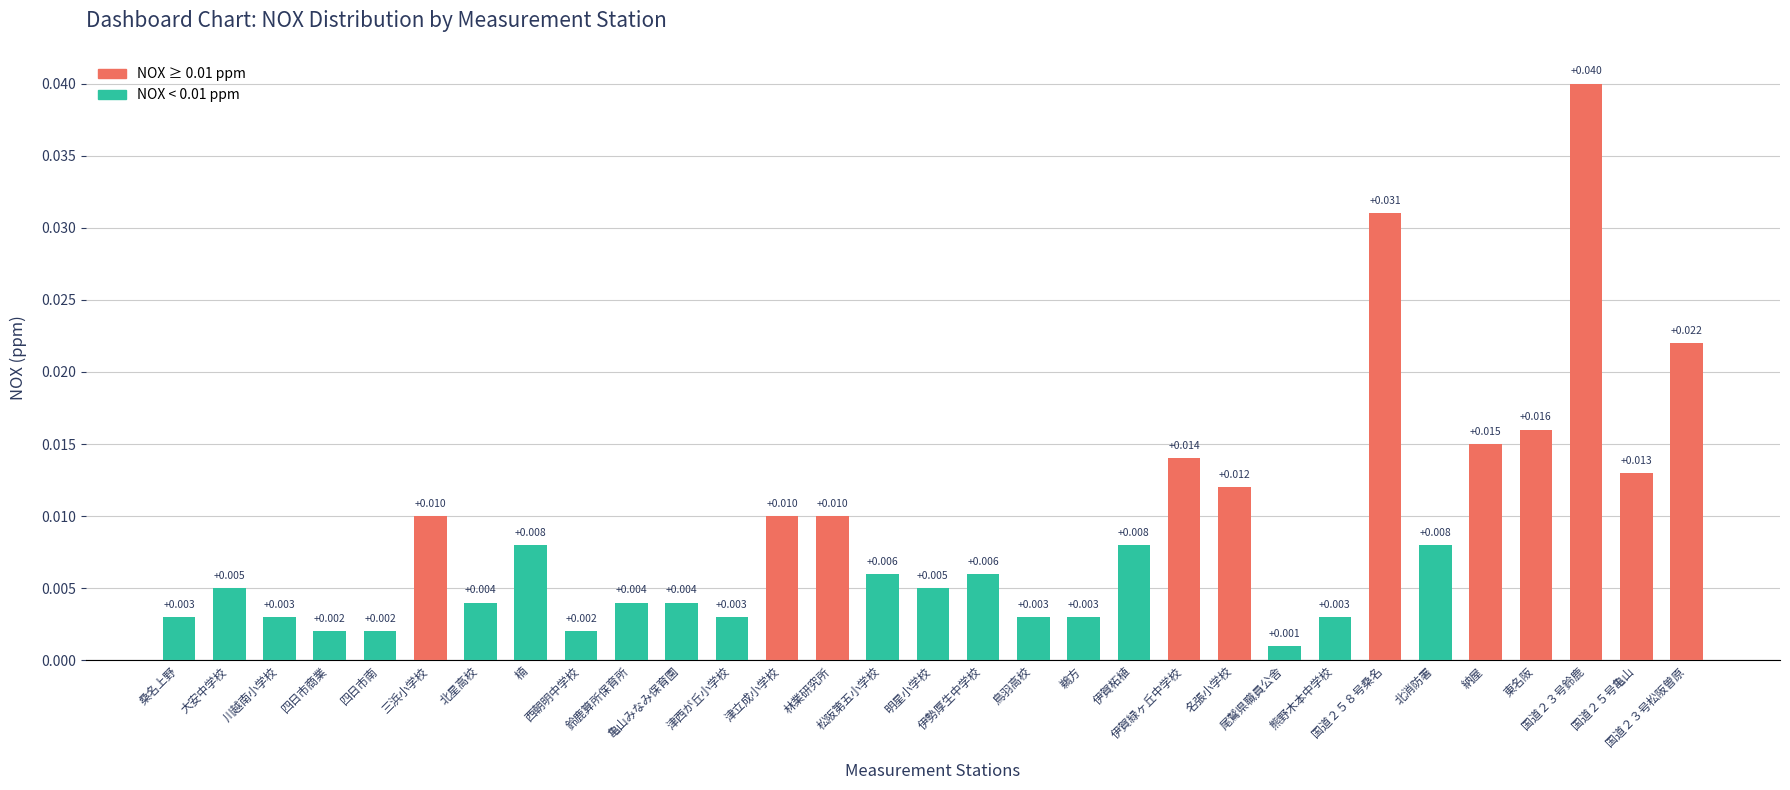

How many distinct data groups are displayed?

1